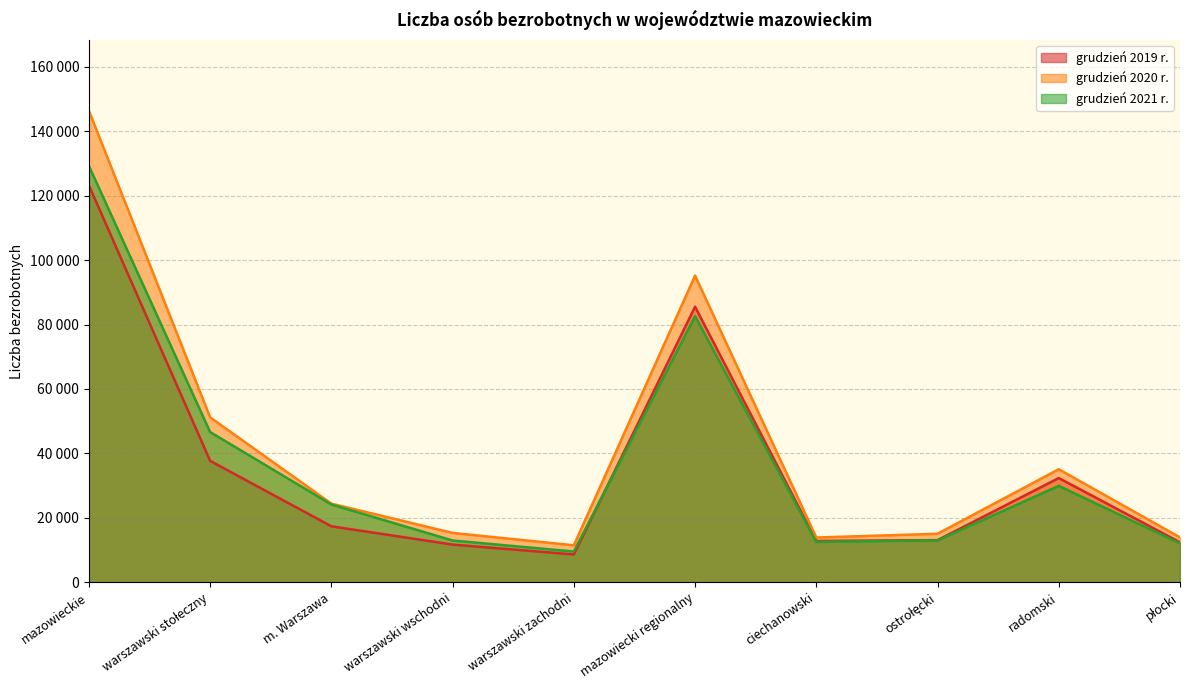

Rank the series at ostrołęcki from lowest to highest value.

grudzień 2021 r., grudzień 2019 r., grudzień 2020 r.